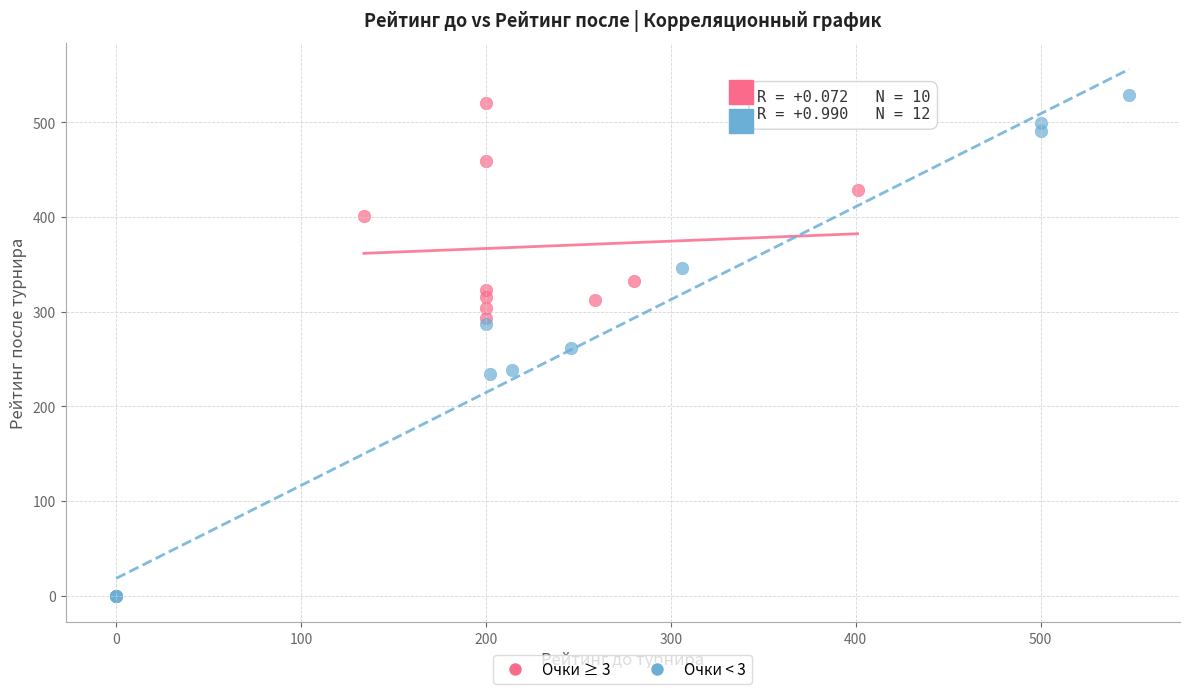

Which series has the largest Y range (max minus min)?

Очки < 3